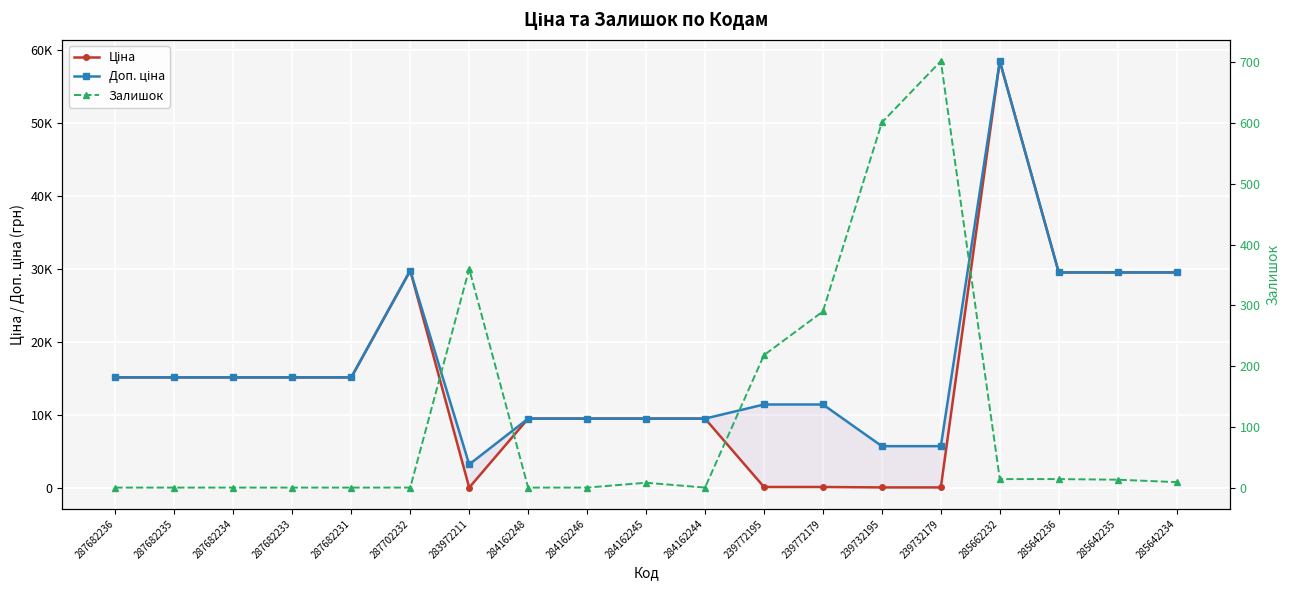

How many distinct data groups are displayed?

3